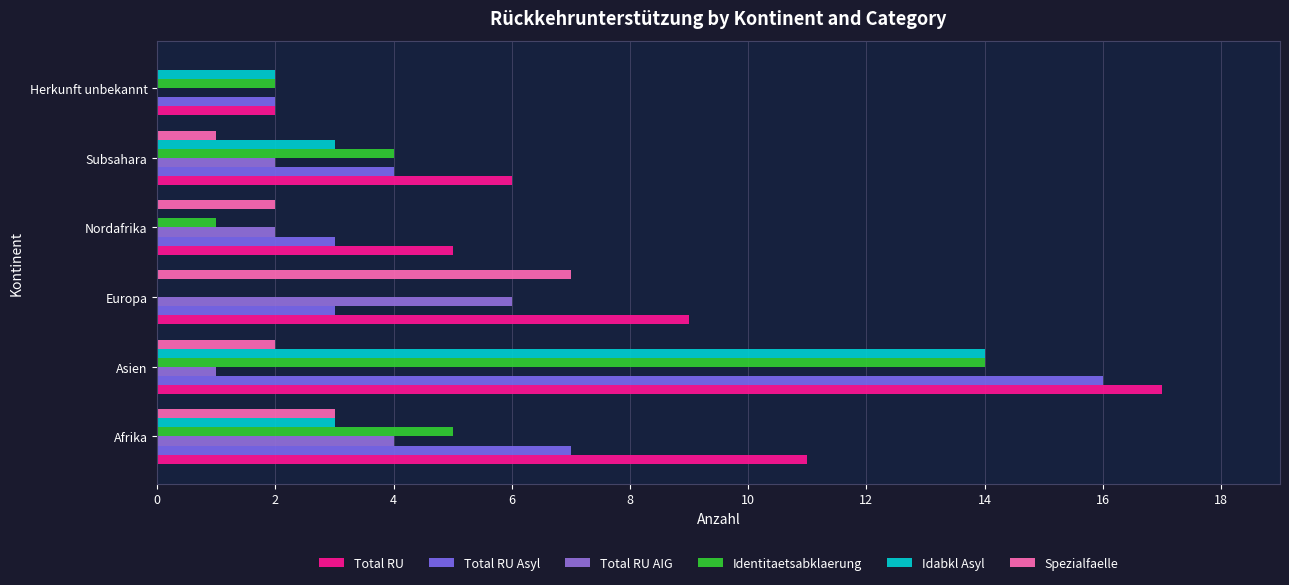

What is the average value of the Total RU AIG series?

2